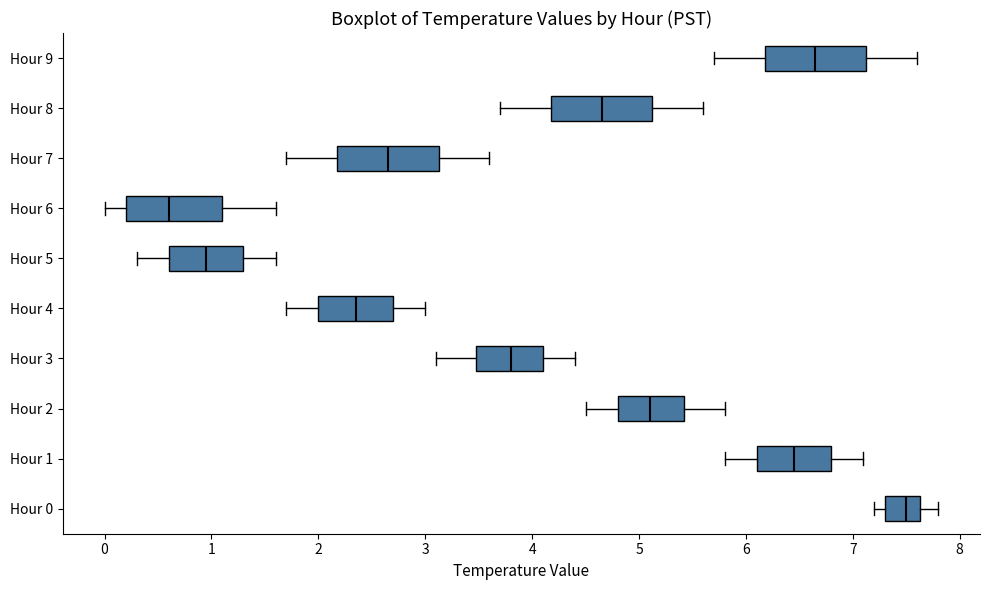

Reading bottom to top, read every box against the x-axis: the position of its median line, the range the box covers, and the ends of its whiskers. The values are not printed on the chart, so give them approximately, as read against the axis.

Hour 0: median 7.5, box 7.3 to 7.6, whiskers 7.2 to 7.8
Hour 1: median 6.5, box 6.1 to 6.8, whiskers 5.8 to 7.1
Hour 2: median 5.1, box 4.8 to 5.4, whiskers 4.5 to 5.8
Hour 3: median 3.8, box 3.5 to 4.1, whiskers 3.1 to 4.4
Hour 4: median 2.4, box 2.0 to 2.7, whiskers 1.7 to 3.0
Hour 5: median 1.0, box 0.6 to 1.3, whiskers 0.3 to 1.6
Hour 6: median 0.6, box 0.2 to 1.1, whiskers 0.0 to 1.6
Hour 7: median 2.7, box 2.2 to 3.1, whiskers 1.7 to 3.6
Hour 8: median 4.7, box 4.2 to 5.1, whiskers 3.7 to 5.6
Hour 9: median 6.7, box 6.2 to 7.1, whiskers 5.7 to 7.6